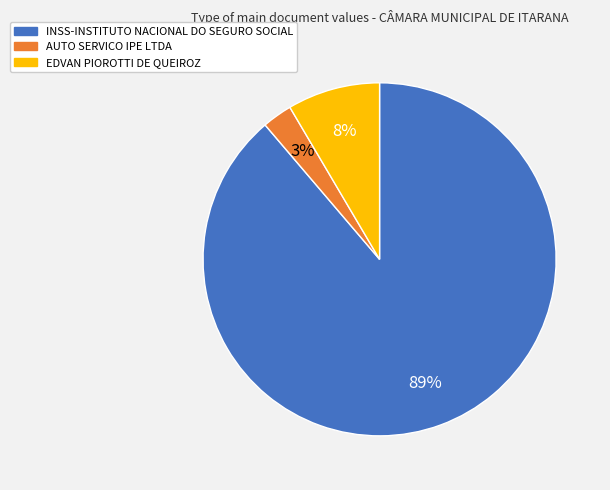

How many segments does this pie chart have?

3